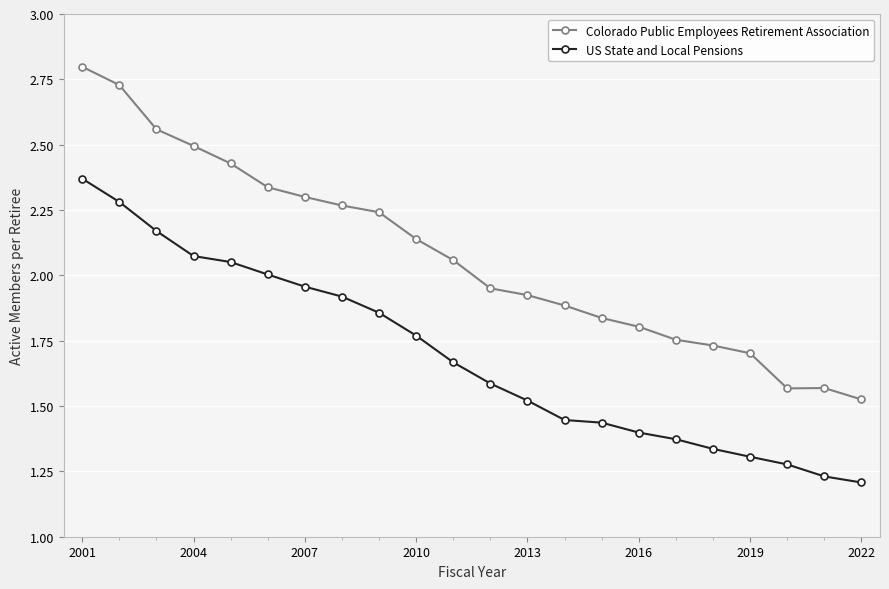

True or false: US State and Local Pensions and Colorado Public Employees Retirement Association intersect in this chart.

False